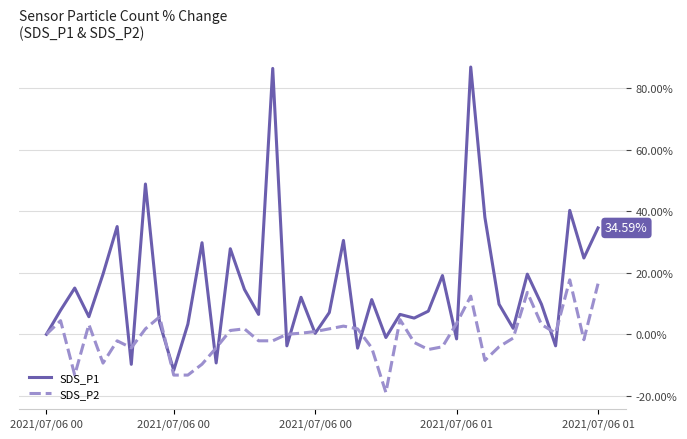

Rank the series by their maximum value, from highest to lowest.

SDS_P1, SDS_P2